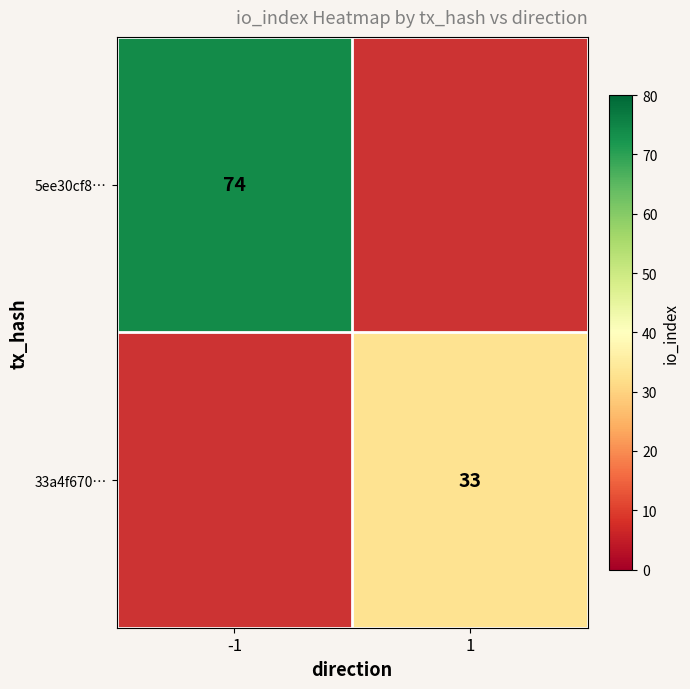

The value of 33a4f670… at 1 is 33. True or false?

True